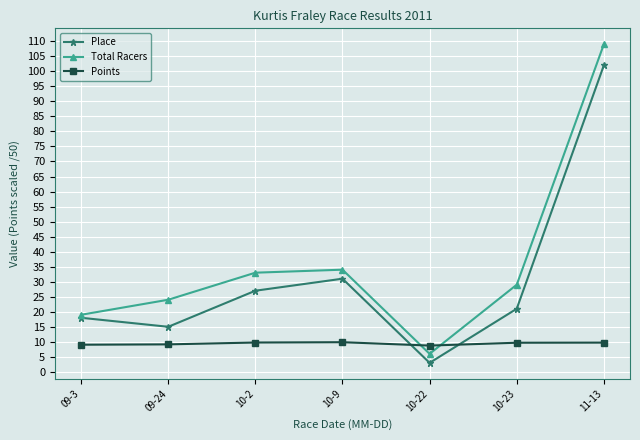

What is the spread (max minus min) of values at 10-2?

23.2